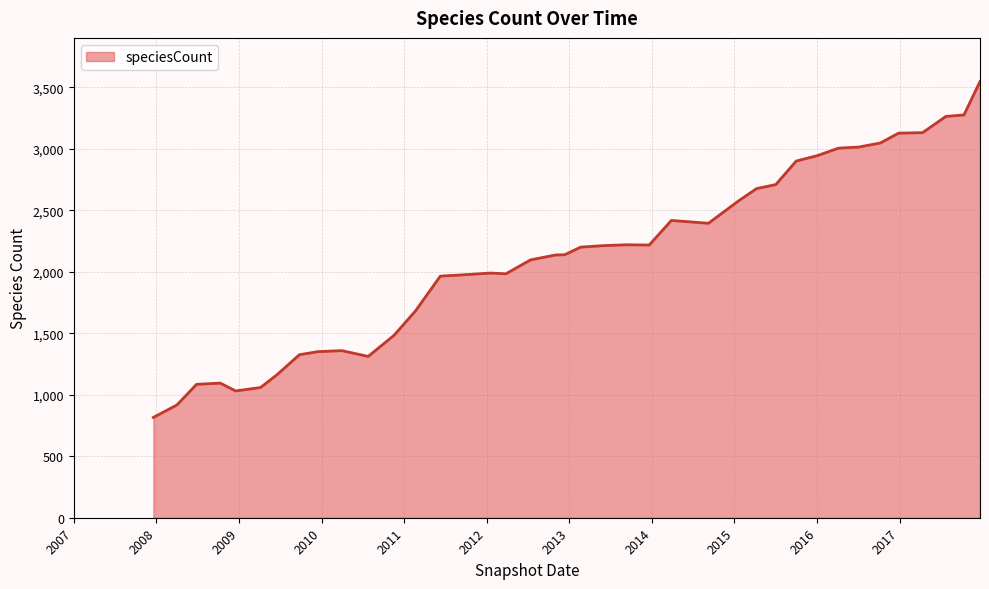

What is the sum of all values?

85074